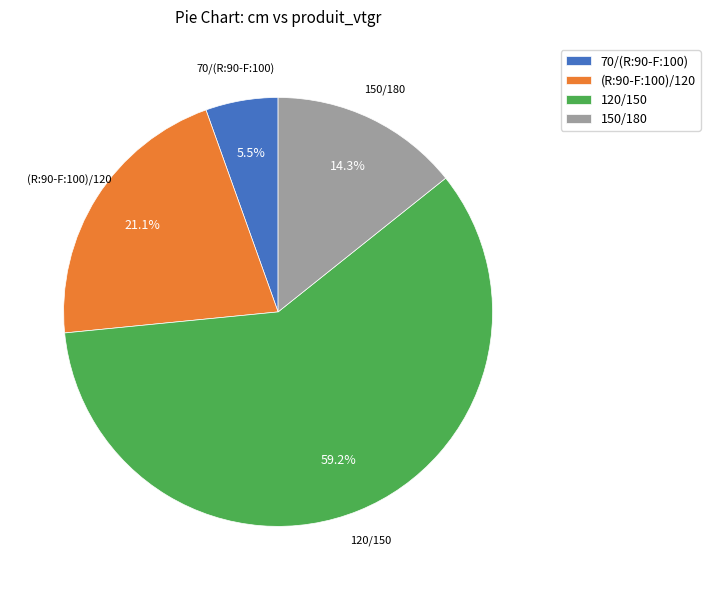

Does any single category account for the majority?

Yes